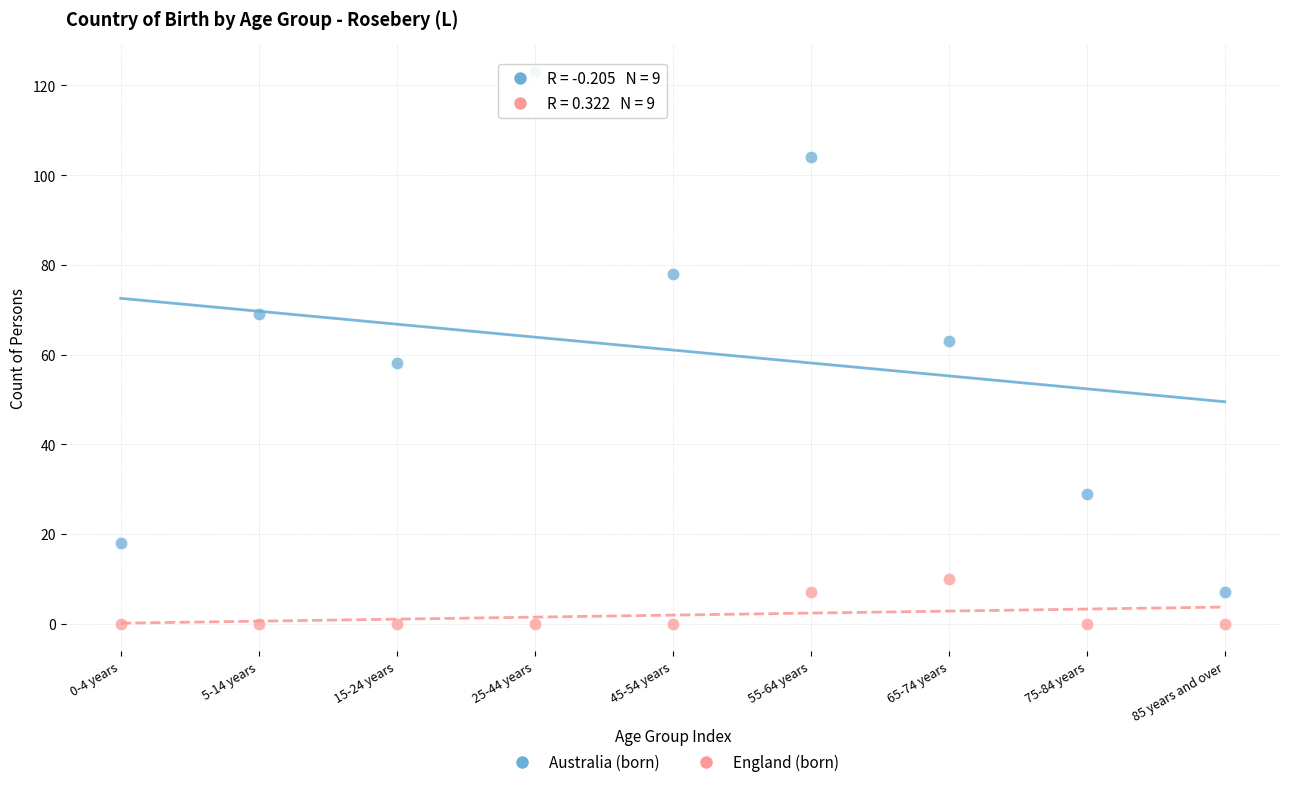

Which series has the largest Y range (max minus min)?

Australia (born)